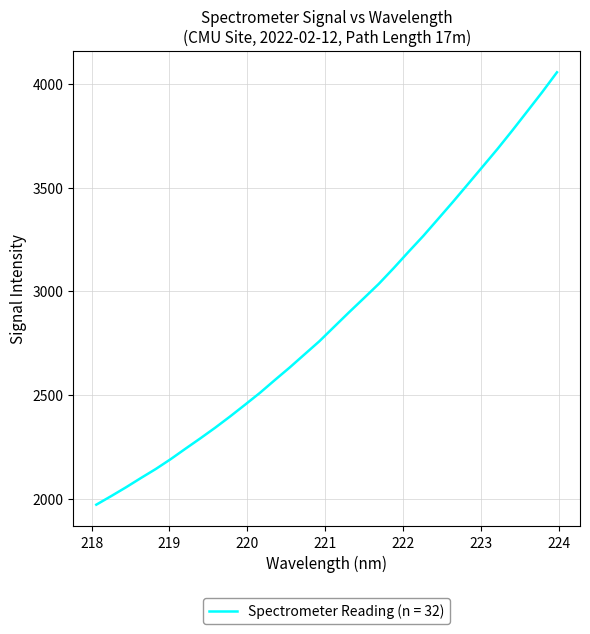

What is the greatest value displayed?

4055.3